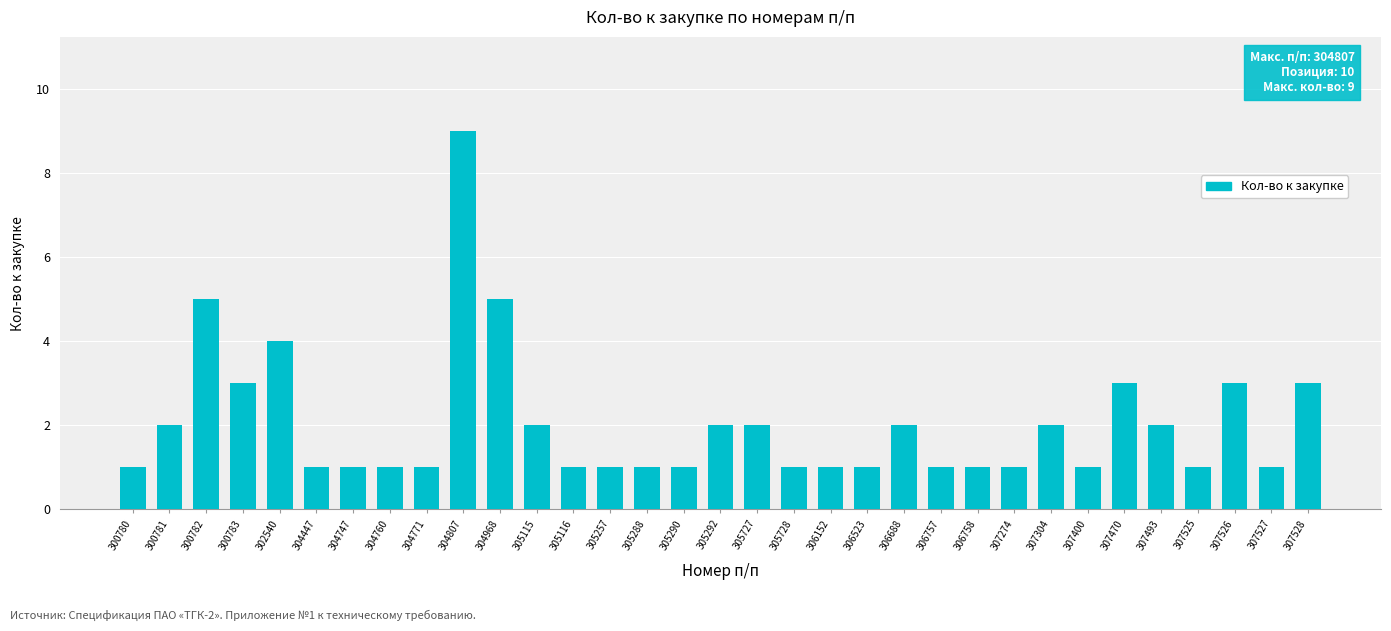

What is the approximate value at 307528?

3